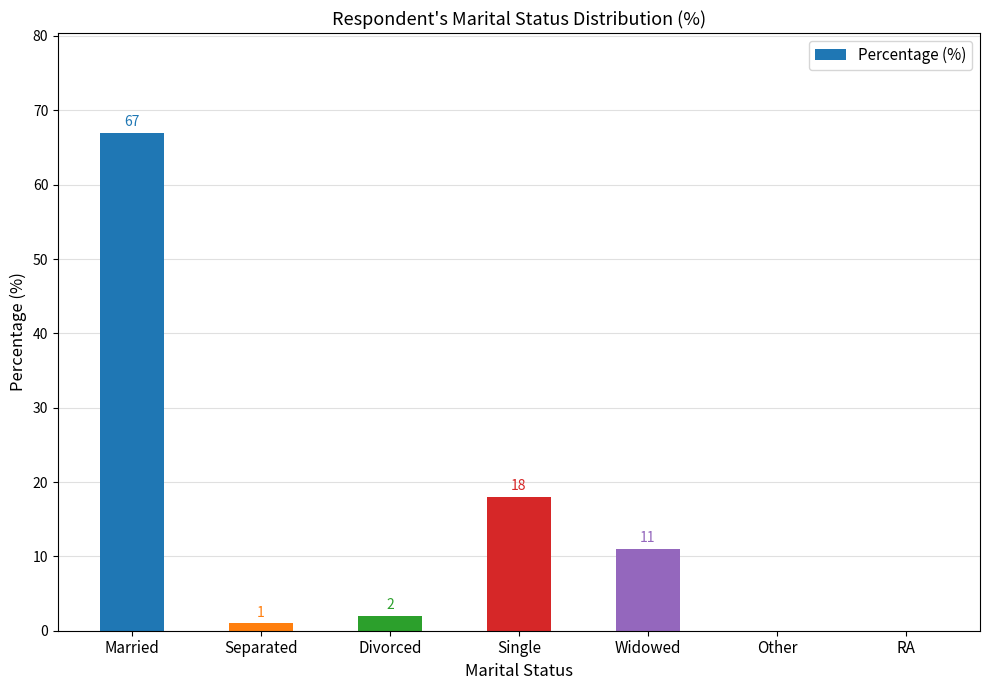

Where does the data first go above 2?

Married